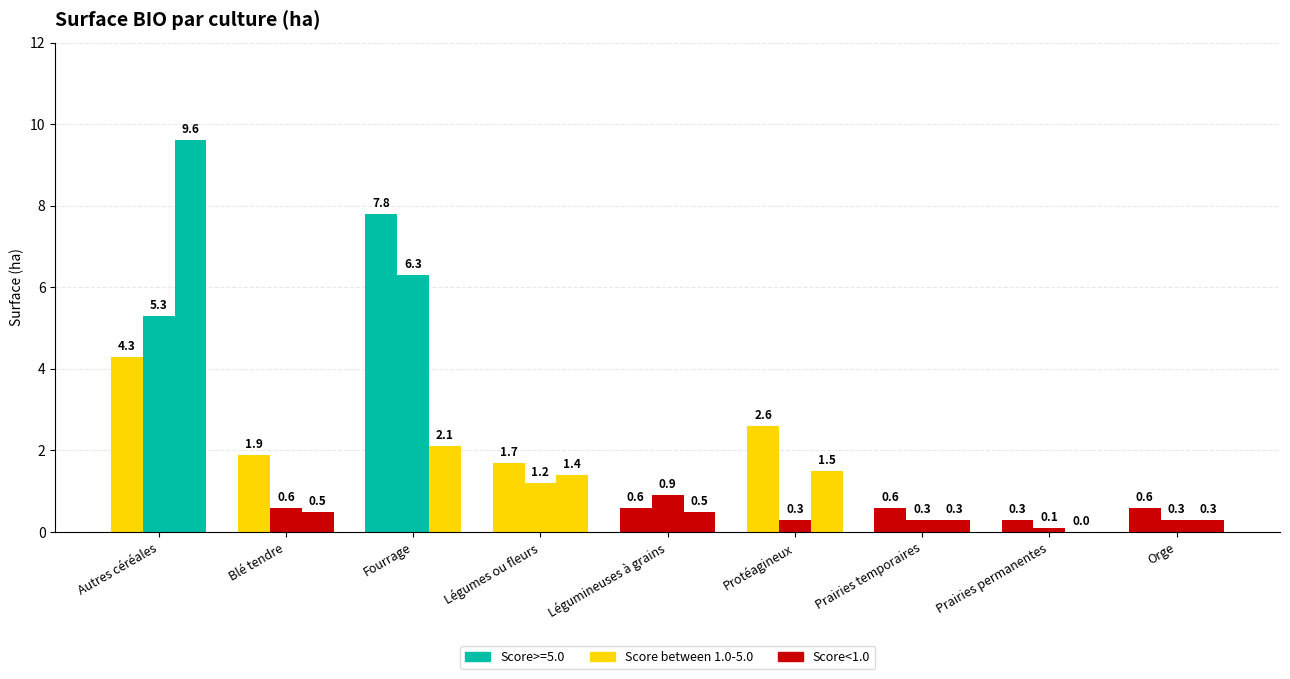

How many values in 2019 are above zero?

8